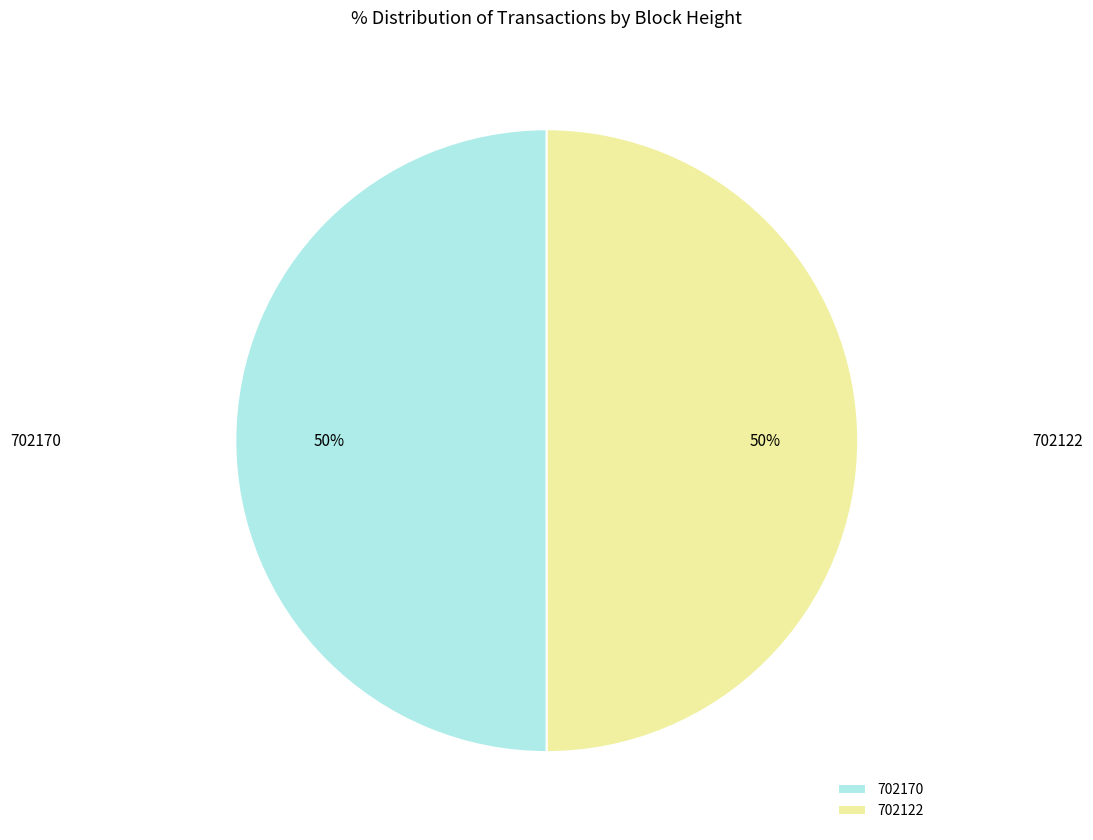

How many segments does this pie chart have?

2